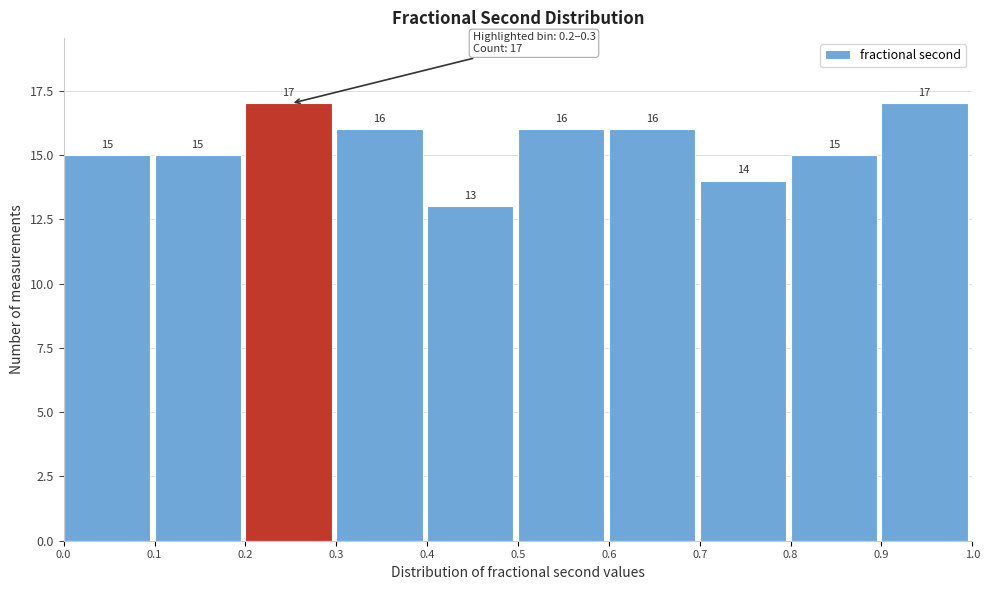

Reading left to right, list every bar in this chart as the range it spans on the x-axis followed by its height.

0.0 to 0.1: 15
0.1 to 0.2: 15
0.2 to 0.3: 17
0.3 to 0.4: 16
0.4 to 0.5: 13
0.5 to 0.6: 16
0.6 to 0.7: 16
0.7 to 0.8: 14
0.8 to 0.9: 15
0.9 to 1.0: 17